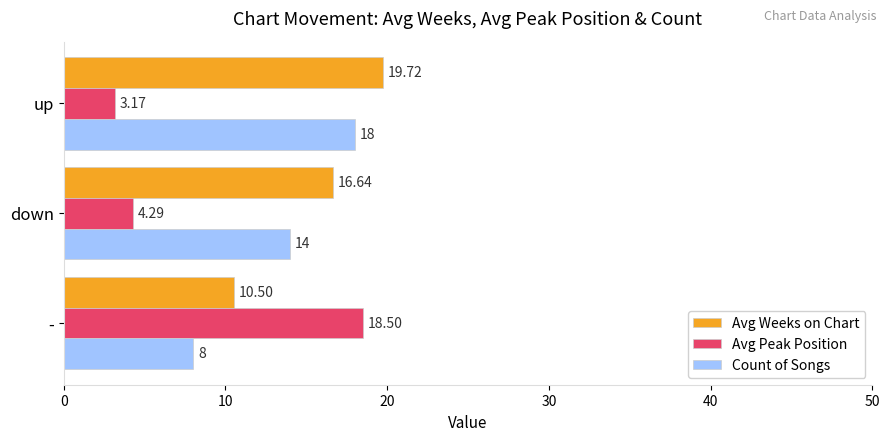

Is the value of Avg Peak Position at up greater than the value of Count of Songs at down?

No